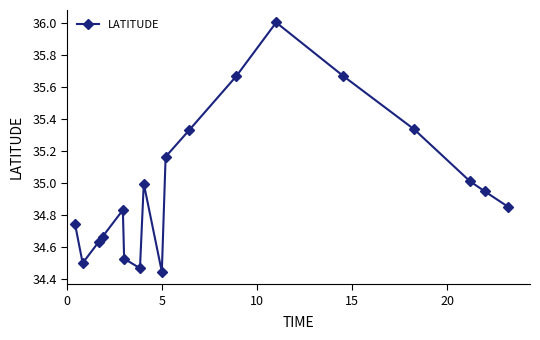

What is the sum of all values?

629.8